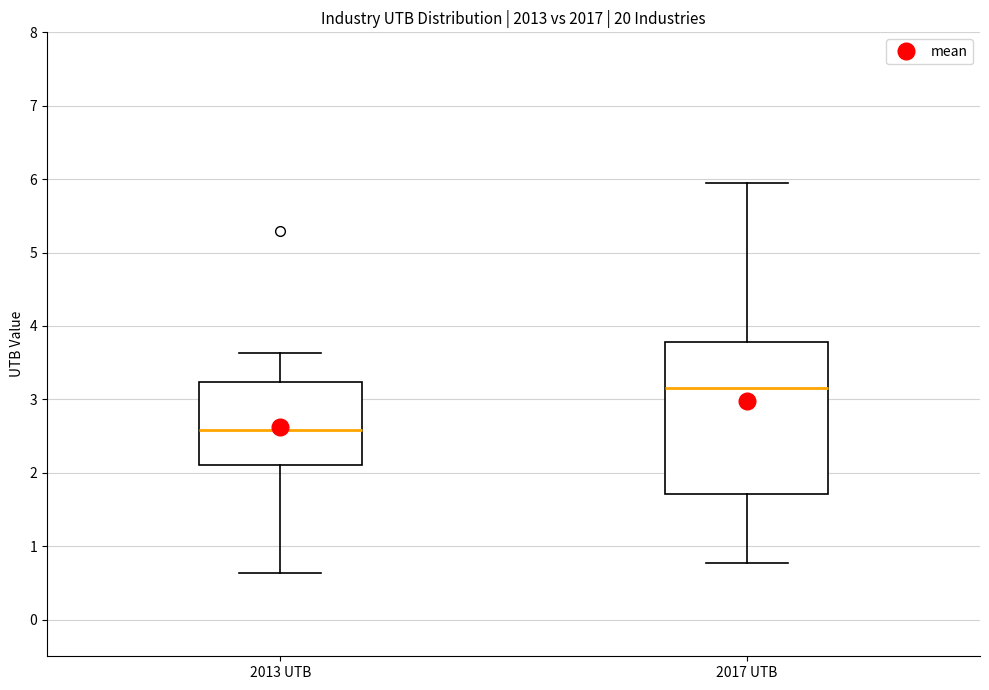

Where does the median line of the box for 2013 UTB sit on the y-axis? The values are not printed on the chart, so give them approximately, as read against the axis.

2.6